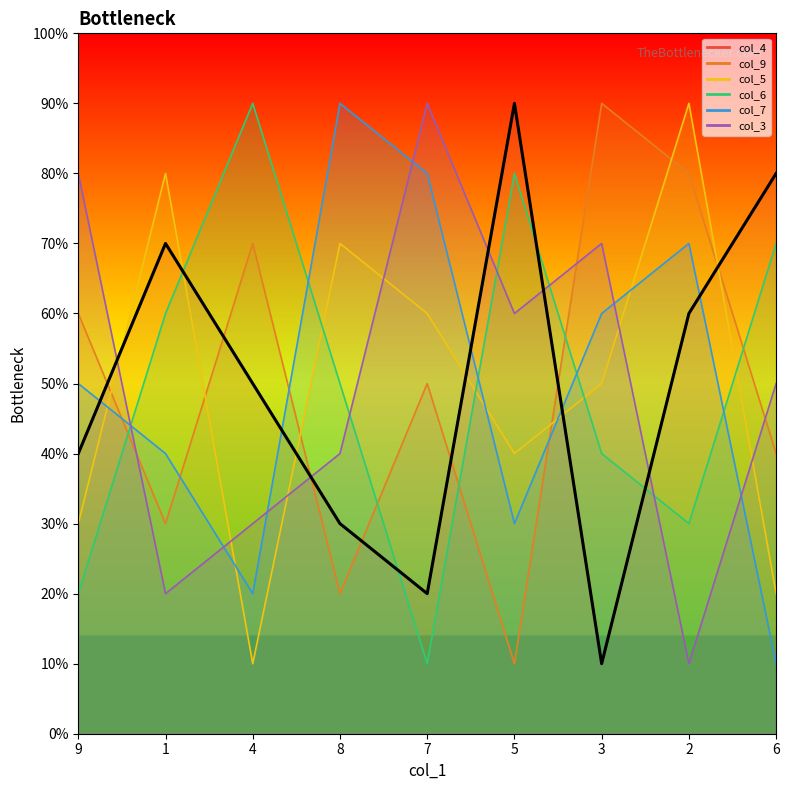

Does the chart display data point markers on the line(s)?

No